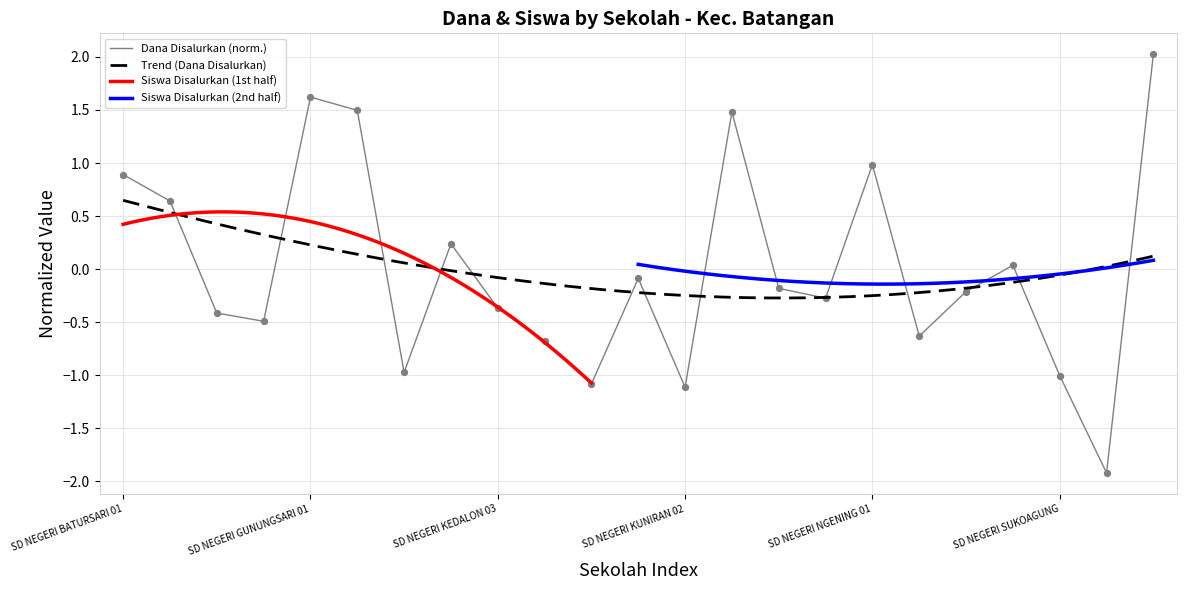

Is the value of Dana Disalurkan at SD NEGERI RACI 01 greater than the value of Siswa Disalurkan at SD NEGERI TOMPOMULYO 02?

No